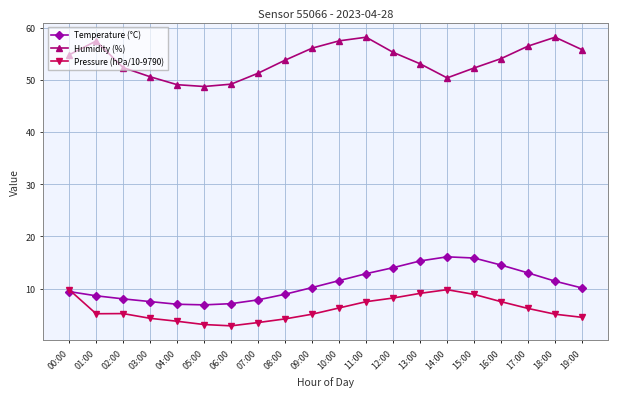

What is the label of the 17th point from the right?

03:00